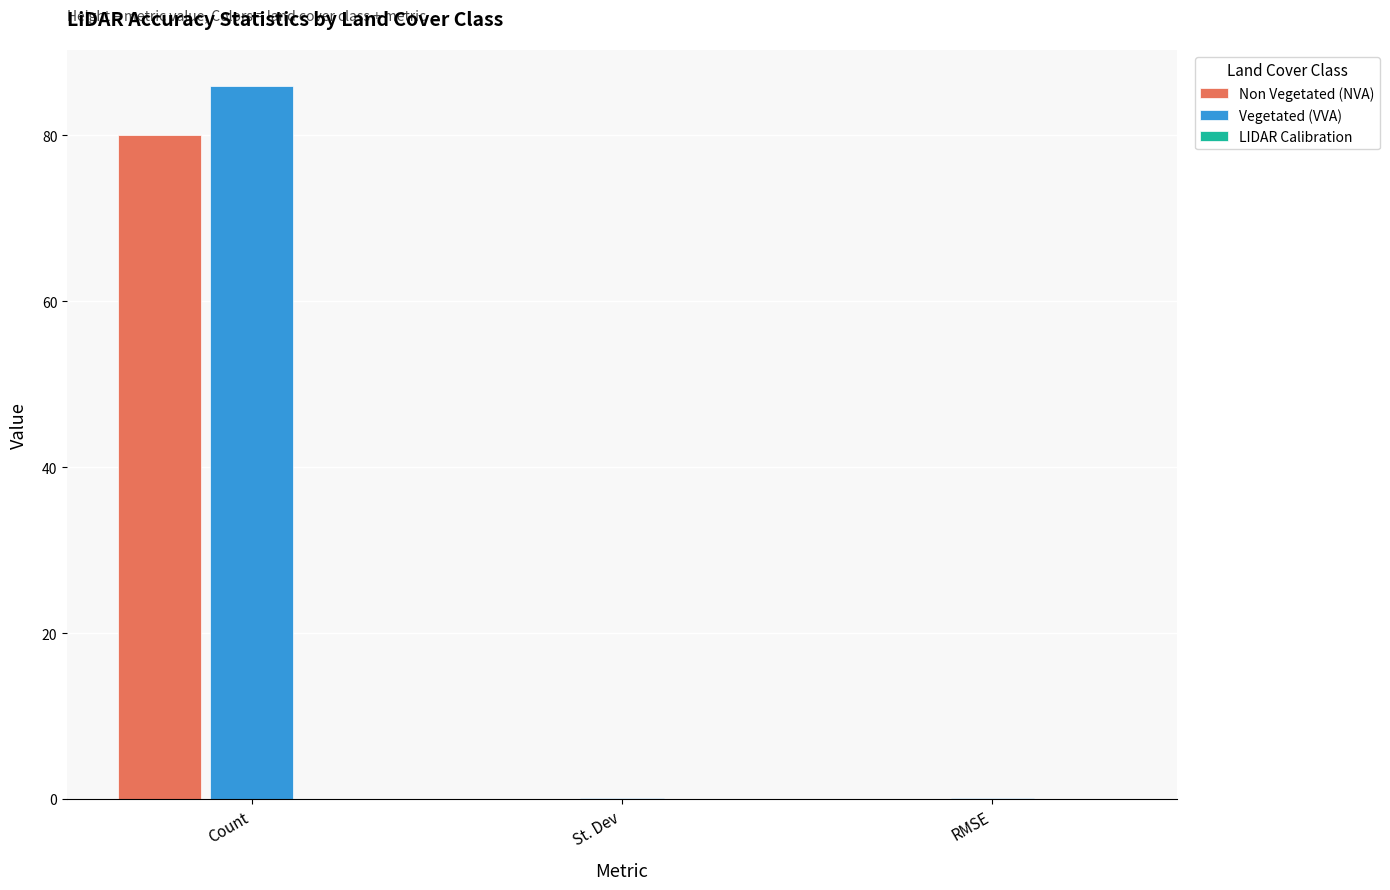

What is the sum of all Vegetated (VVA) values?

86.3